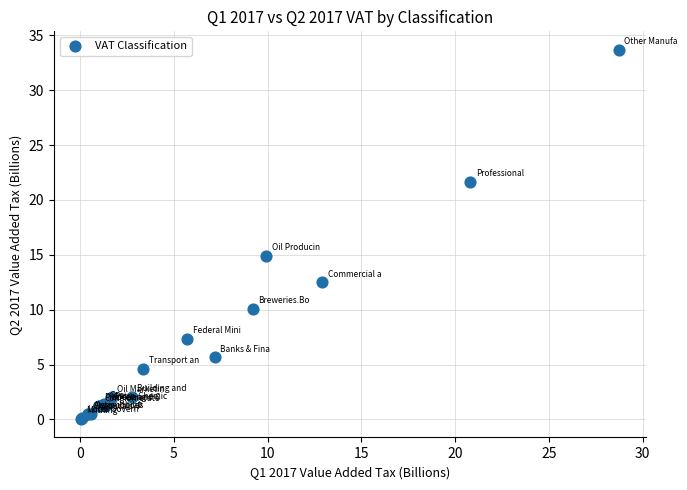

What Y value in the scatter plot is closest to 16?

14.9